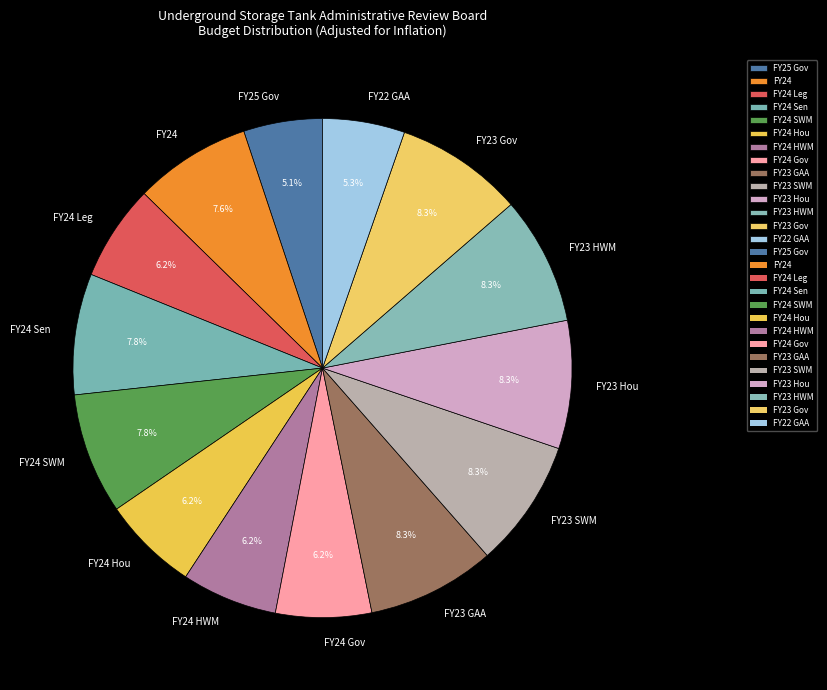

Does FY23 SWM represent more than half of the total?

No